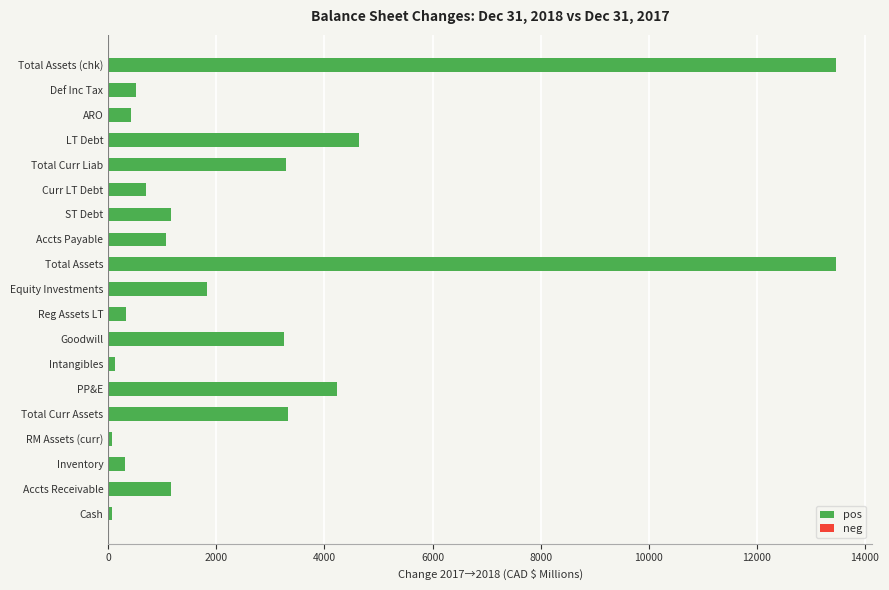

What is the difference between the maximum and minimum values?

13381.2